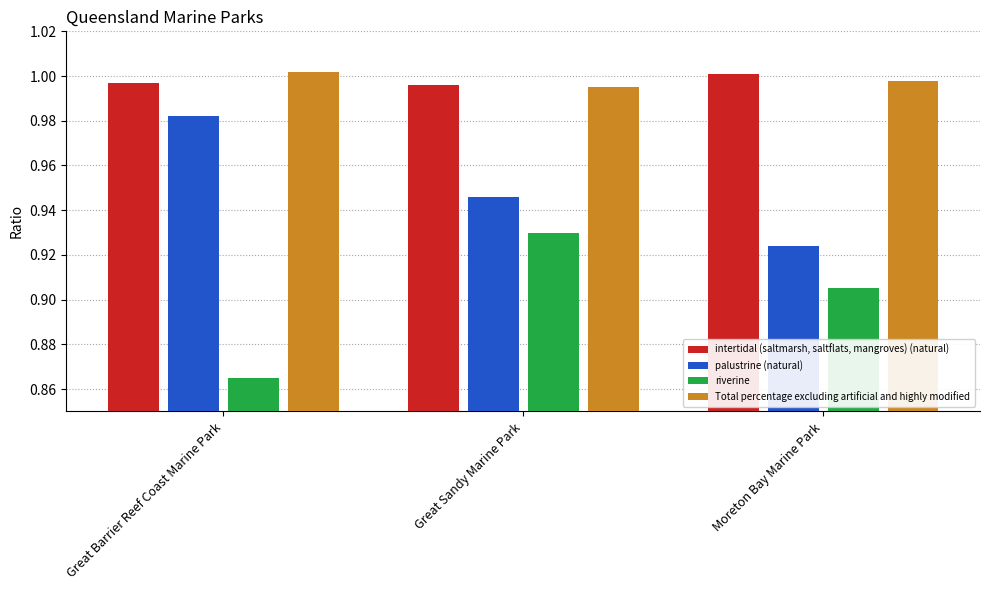

How many distinct data groups are displayed?

4